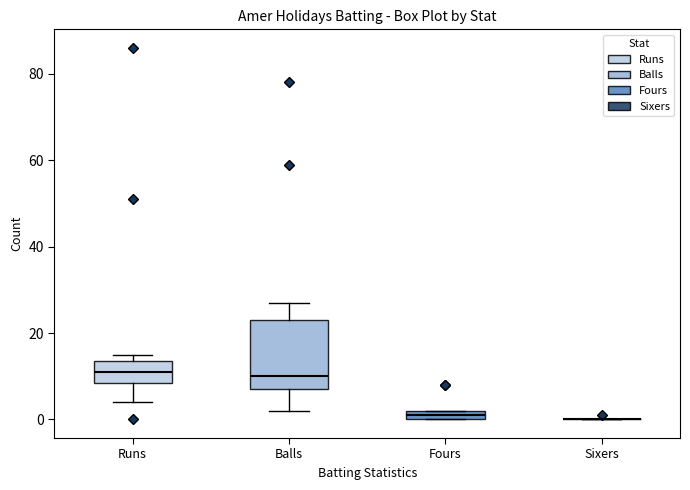

Which box is the tallest, from its lower edge to its upper edge?

Balls